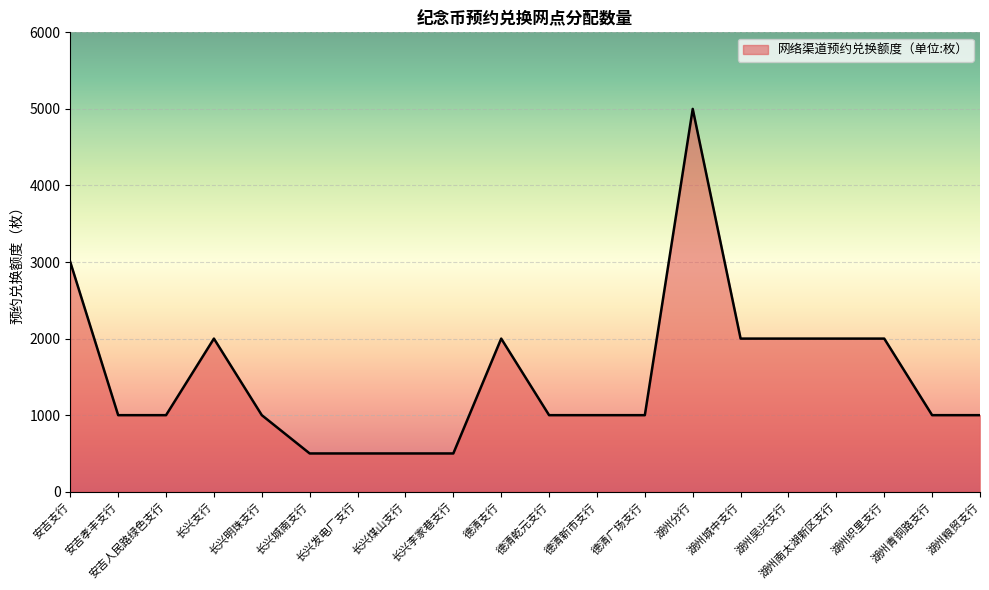

How many lines are shown in the chart?

1